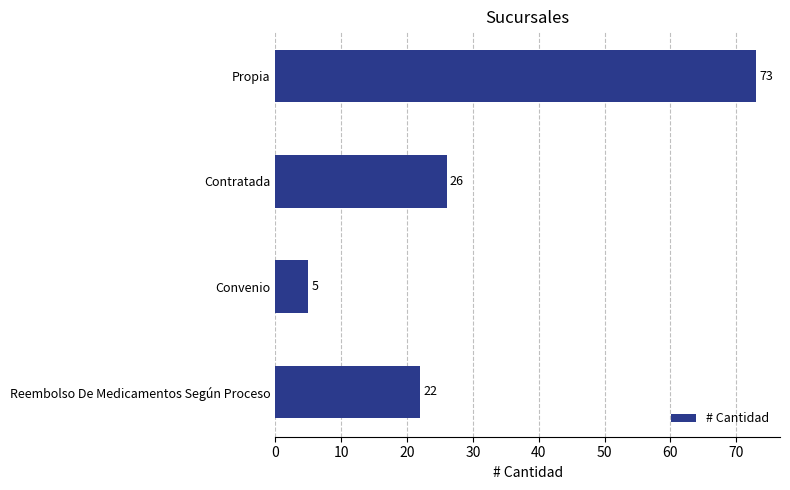

What is the sum of all values?

126